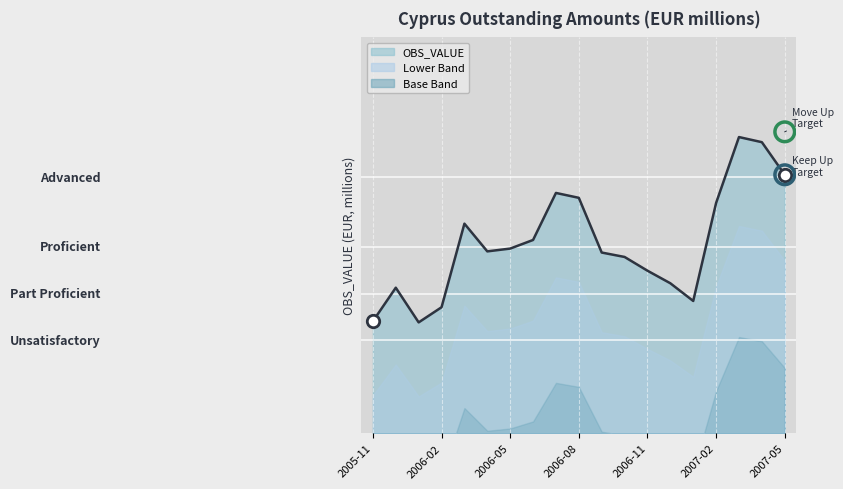

Which has a higher value, 2007-05 or 2006-02?

2007-05